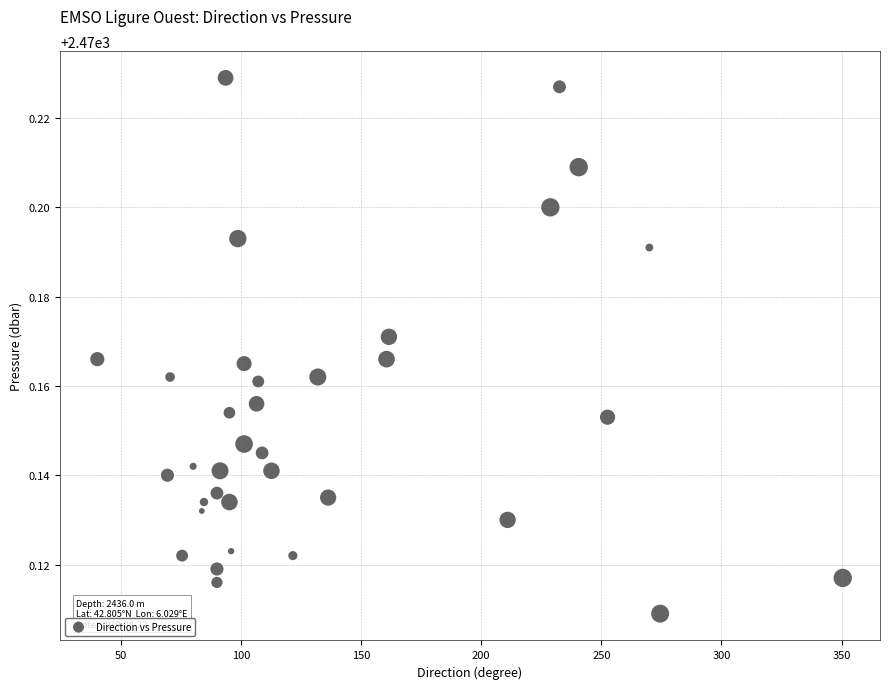

What is the range of X values (max minus min)?

310.3